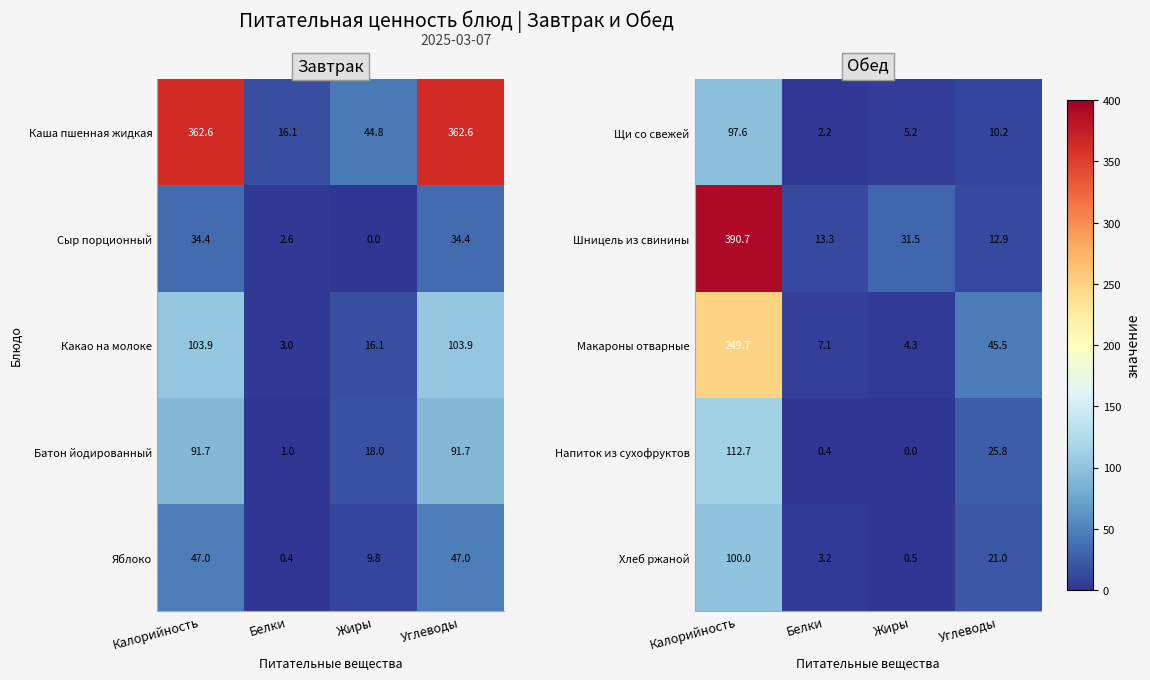

What is the maximum value for Щи со свежей?

97.6